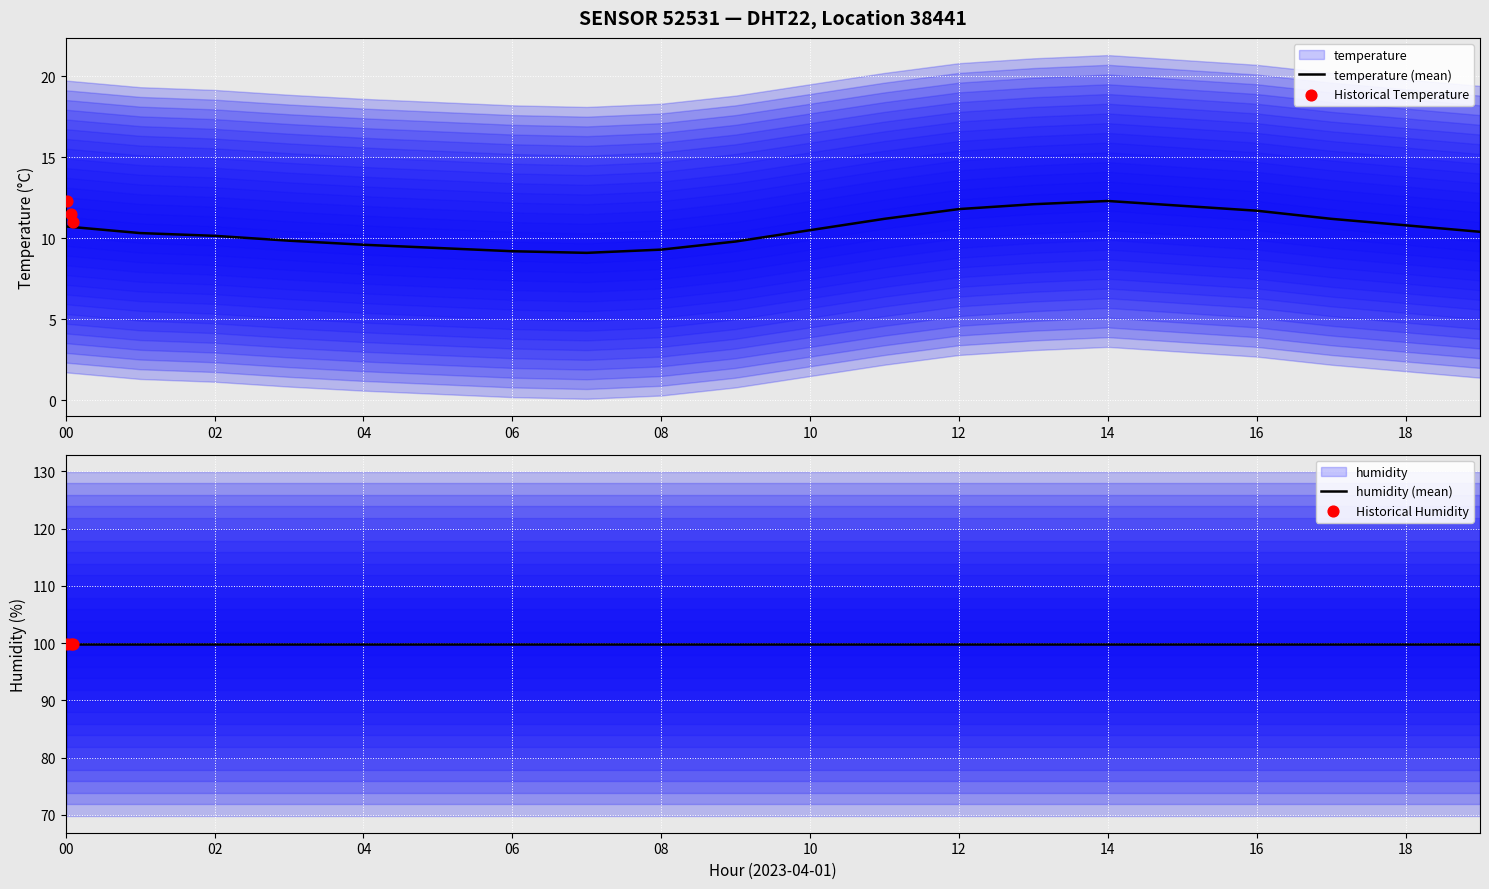

True or false: temperature (mean) has a value of 11.7 at 16.

True